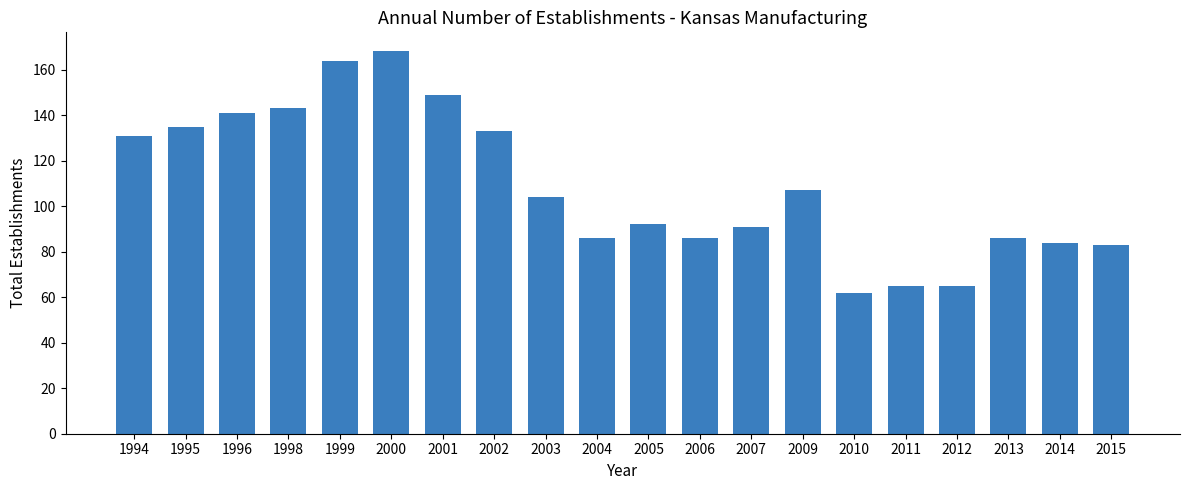

What is the average value?

109